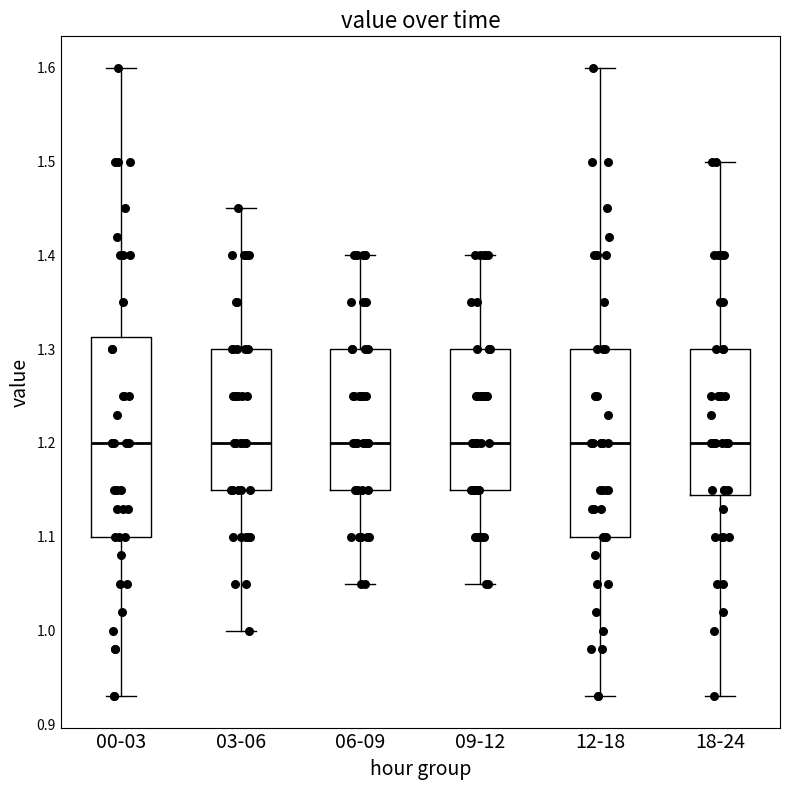

Where is the lower edge of the box for 06-09 on the y-axis? The values are not printed on the chart, so give them approximately, as read against the axis.

1.15